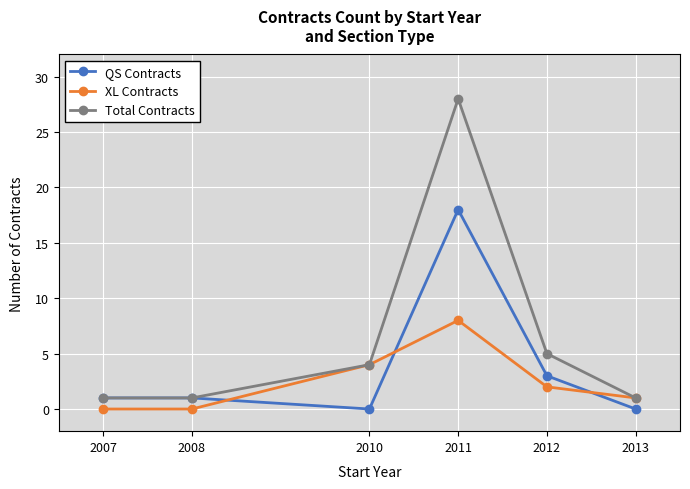

What is the spread (max minus min) of values at 2011?

20